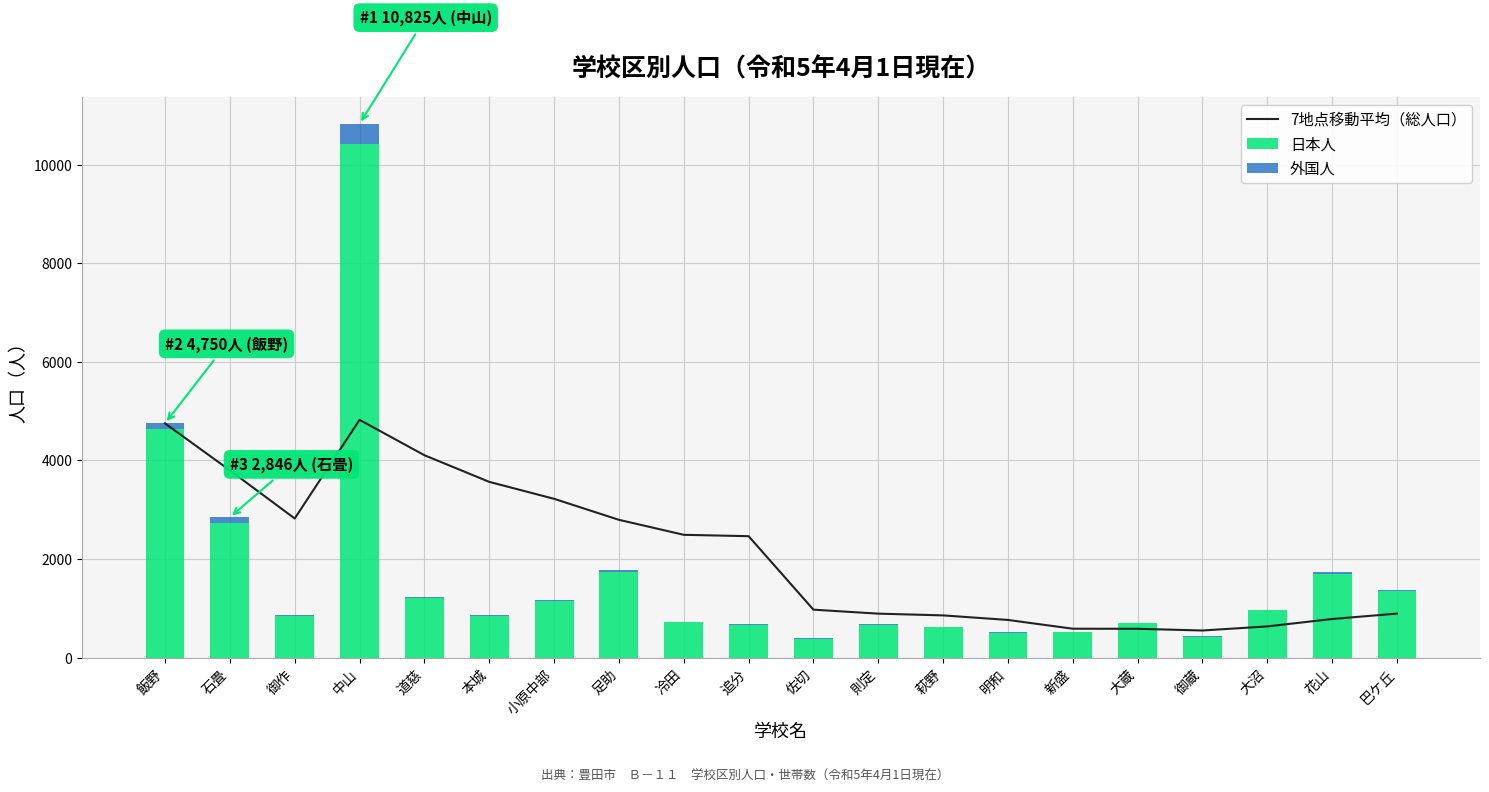

What are all the series names shown in the legend?

7地点移動平均（総人口）, 日本人, 外国人